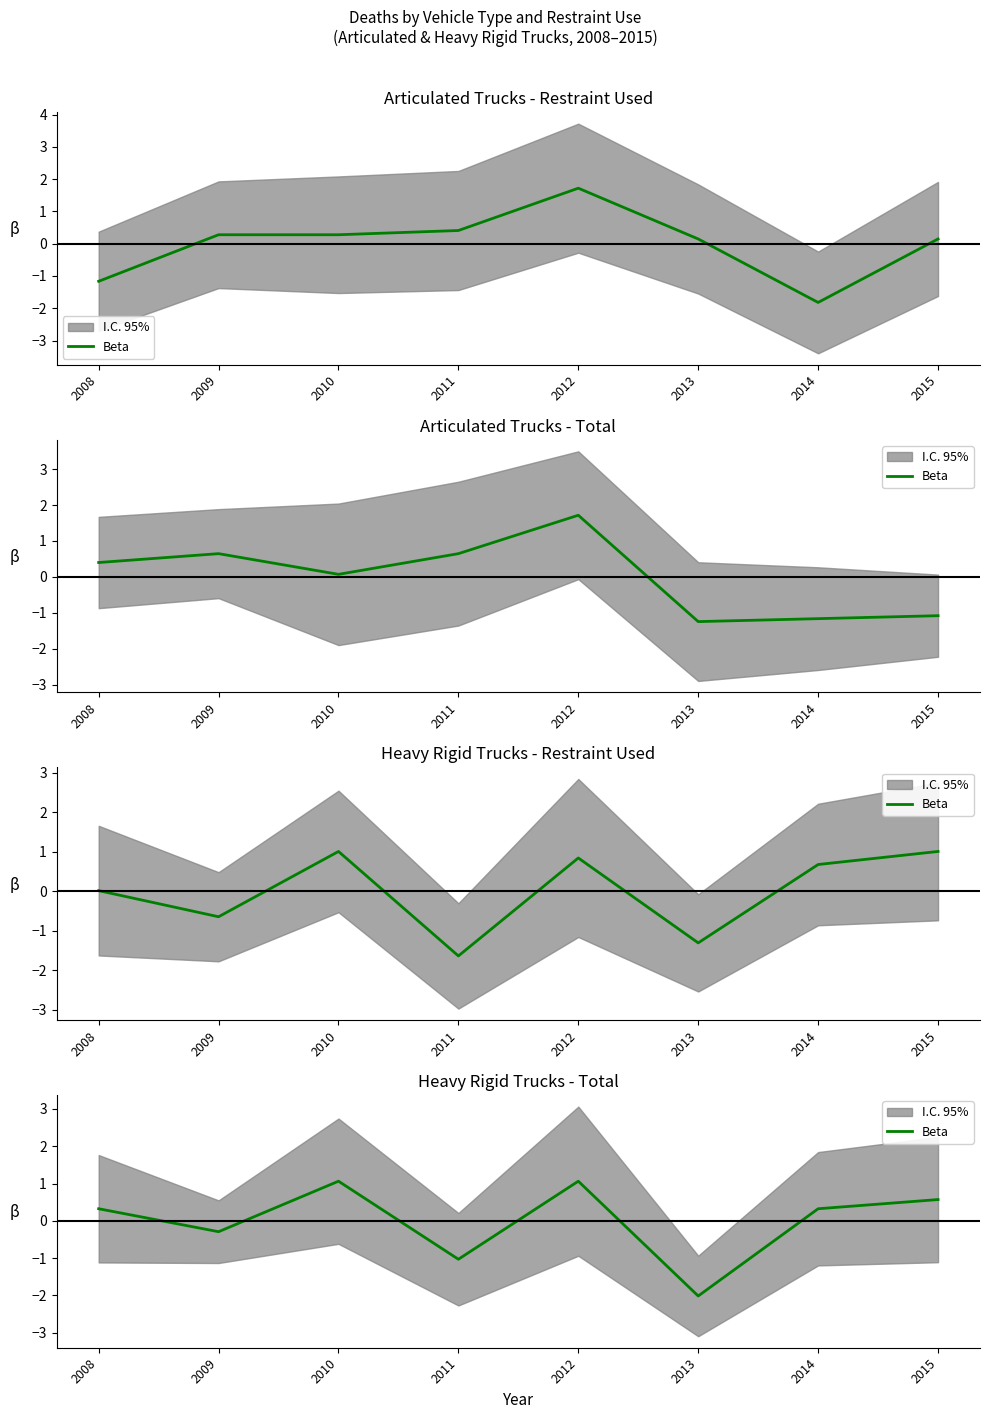

What is the difference between the maximum and minimum values?

3.1